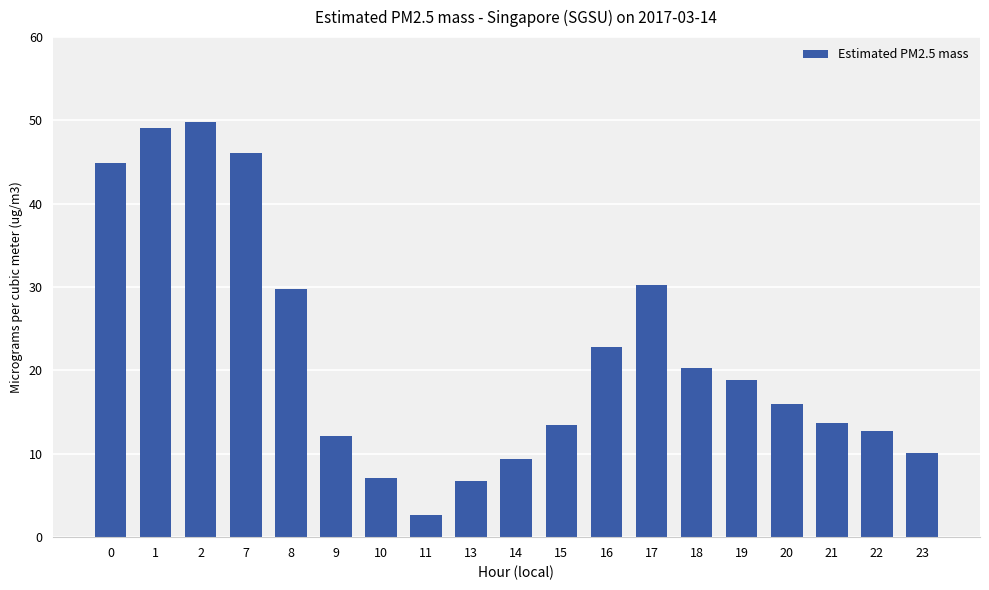

What is the maximum value shown in the chart?

49.8